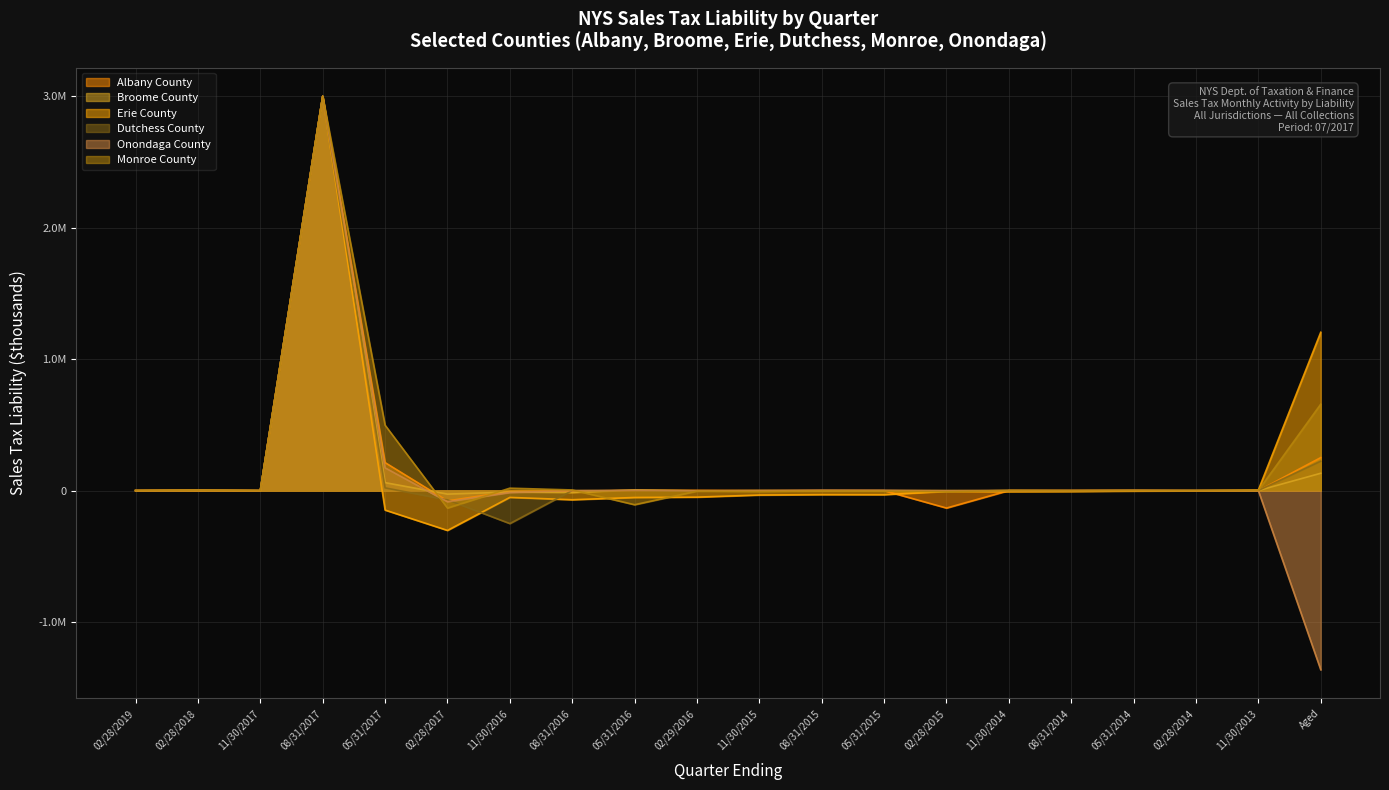

What is the difference between the highest and lowest values at 02/28/2019?

5.3